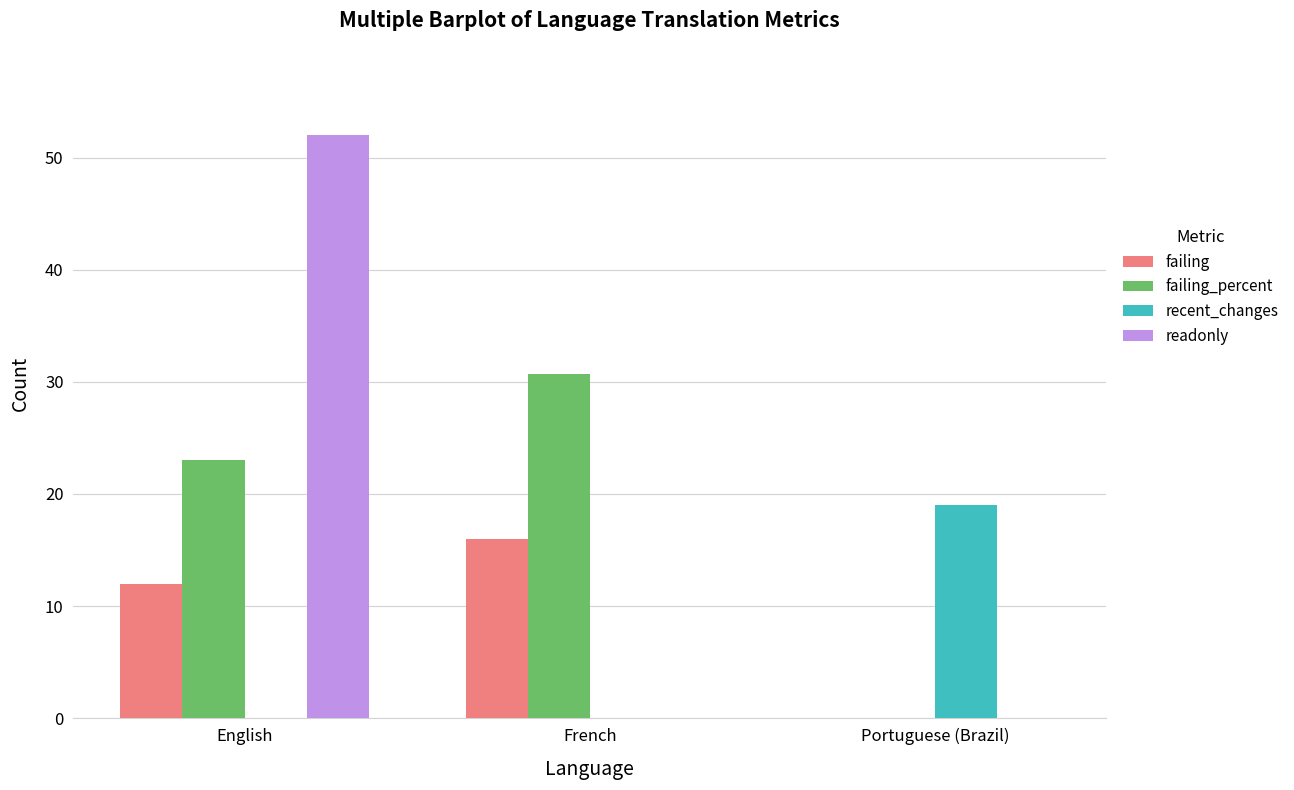

Which series has the largest total across all categories?

failing_percent